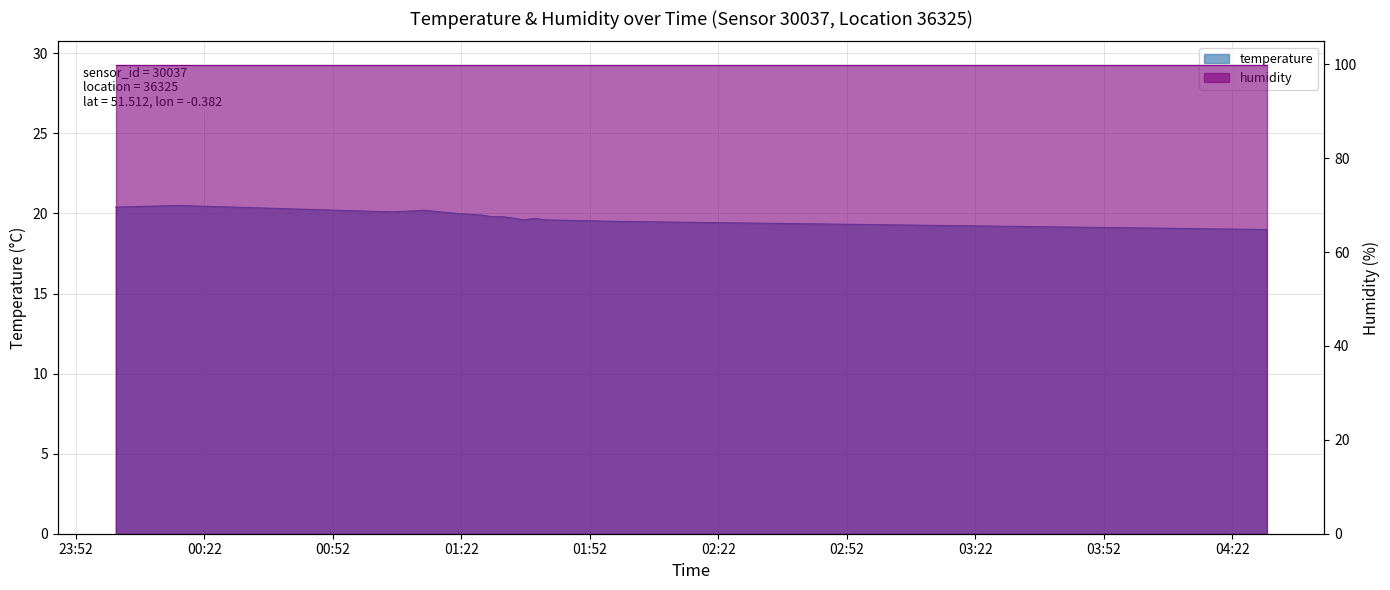

What value does the data have at 04:30?

19.1